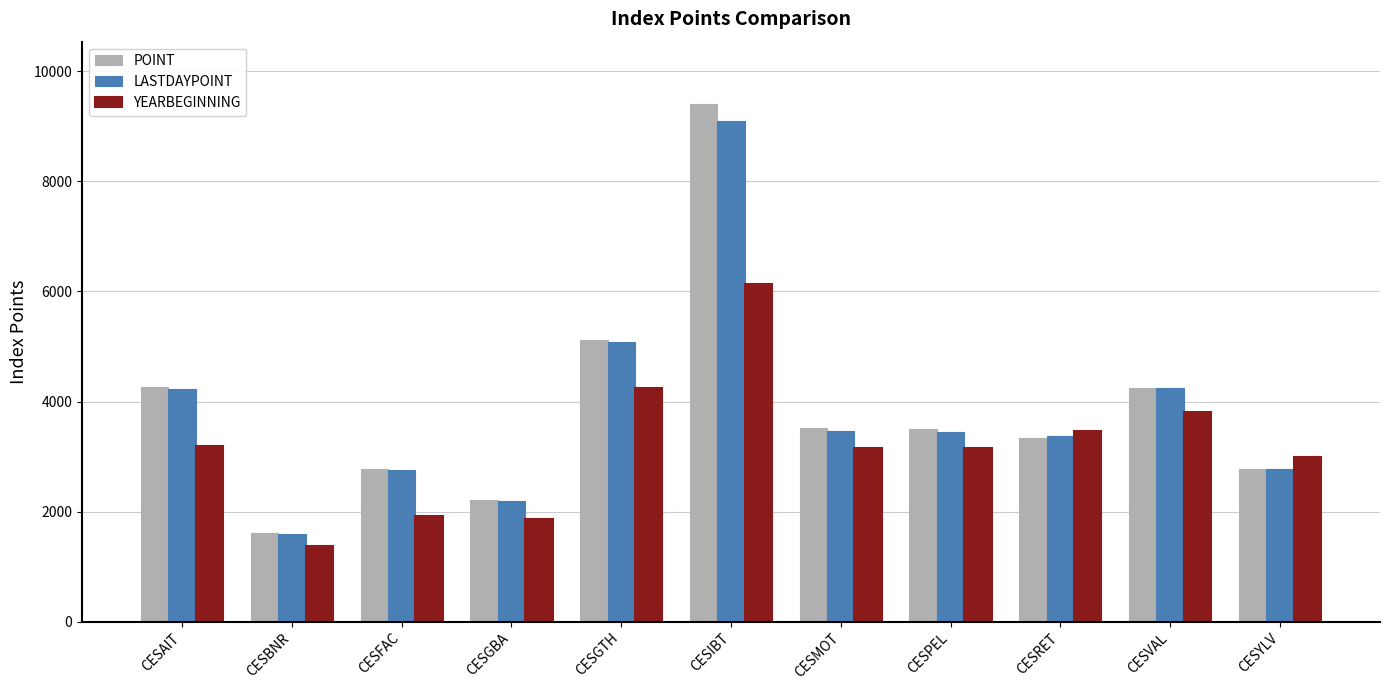

What is the difference between the highest and lowest values at CESGBA?

356.5